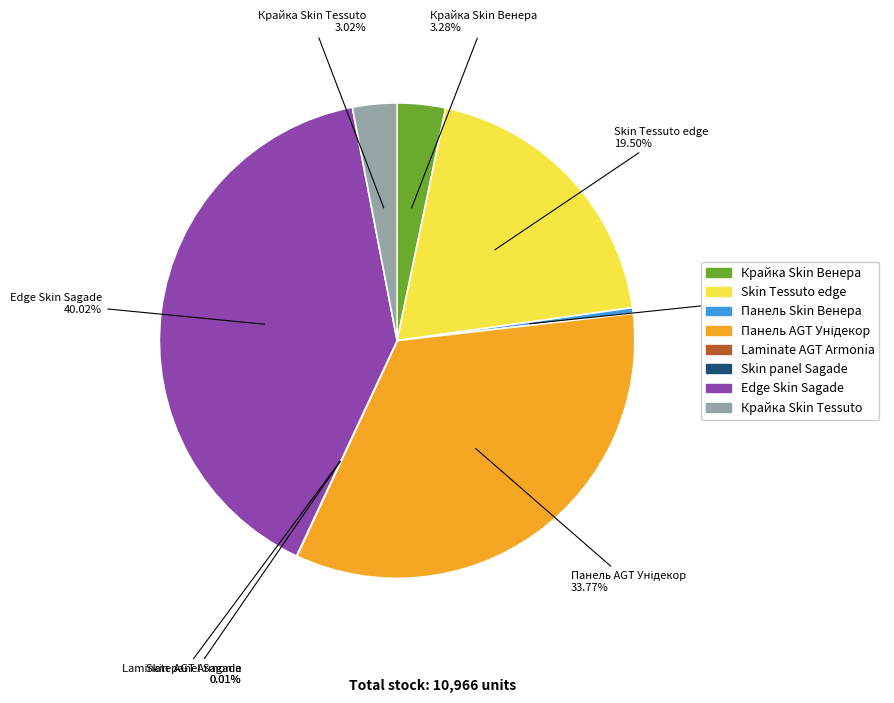

Is there any slice that represents more than half of the pie?

No